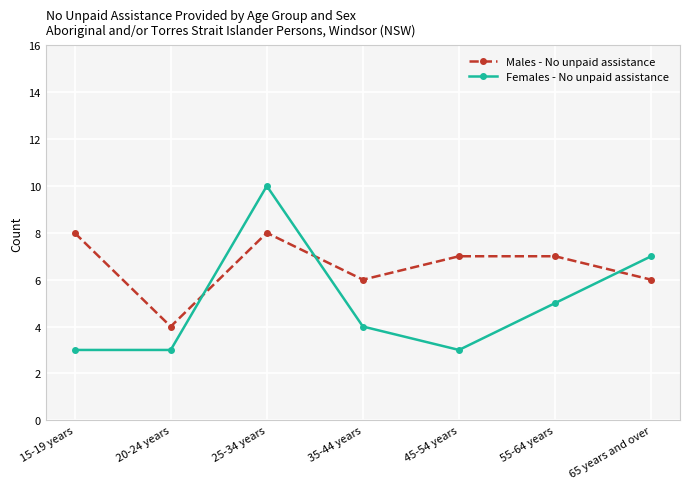

Rank the series by their average value, from highest to lowest.

Males - No unpaid assistance, Females - No unpaid assistance